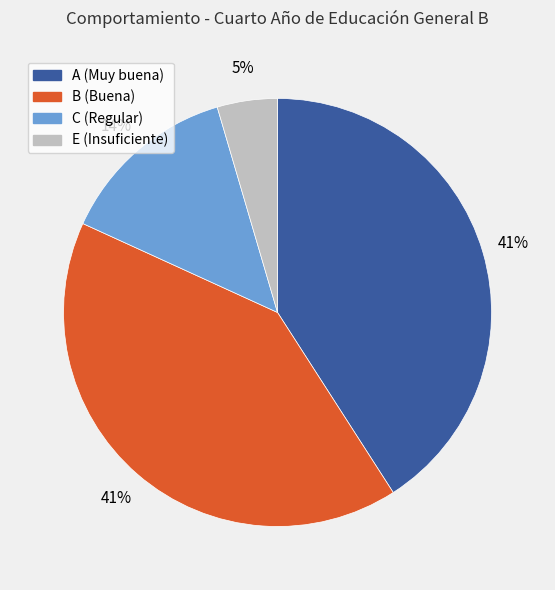

Approximately how many times larger is the value at C compared to B?

0.3